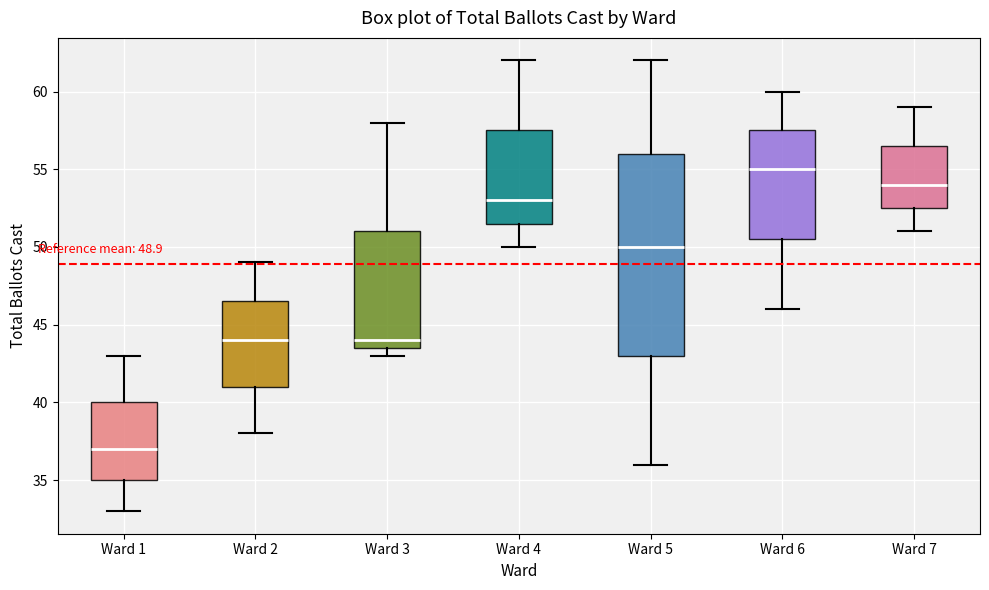

Which box has the highest median line?

Ward 6